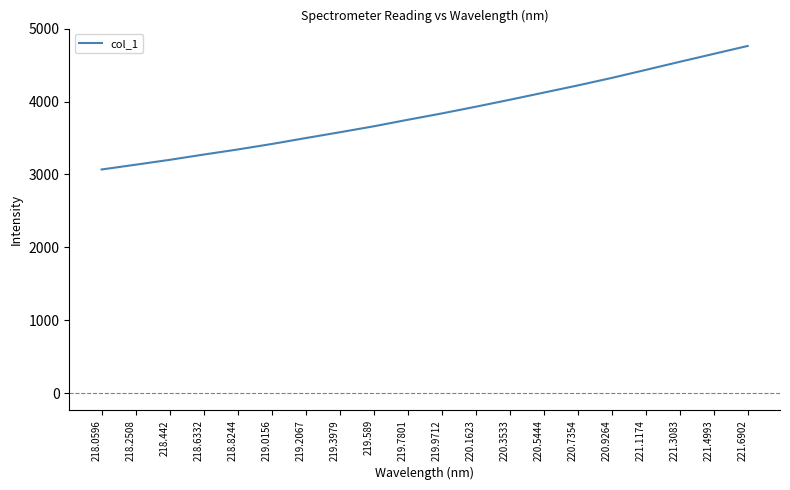

The value at 218.8244 is 1529.4. True or false?

False